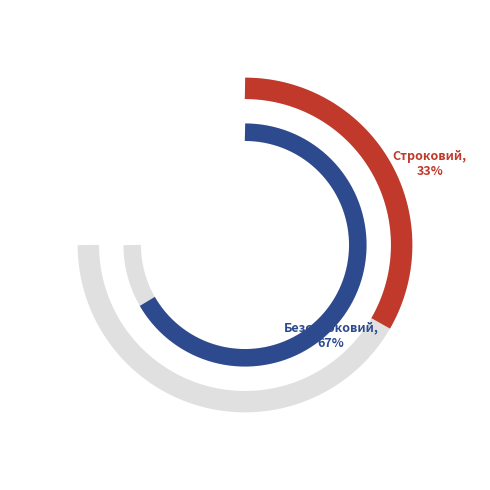

Which category has the biggest portion of the pie?

Безстроковий